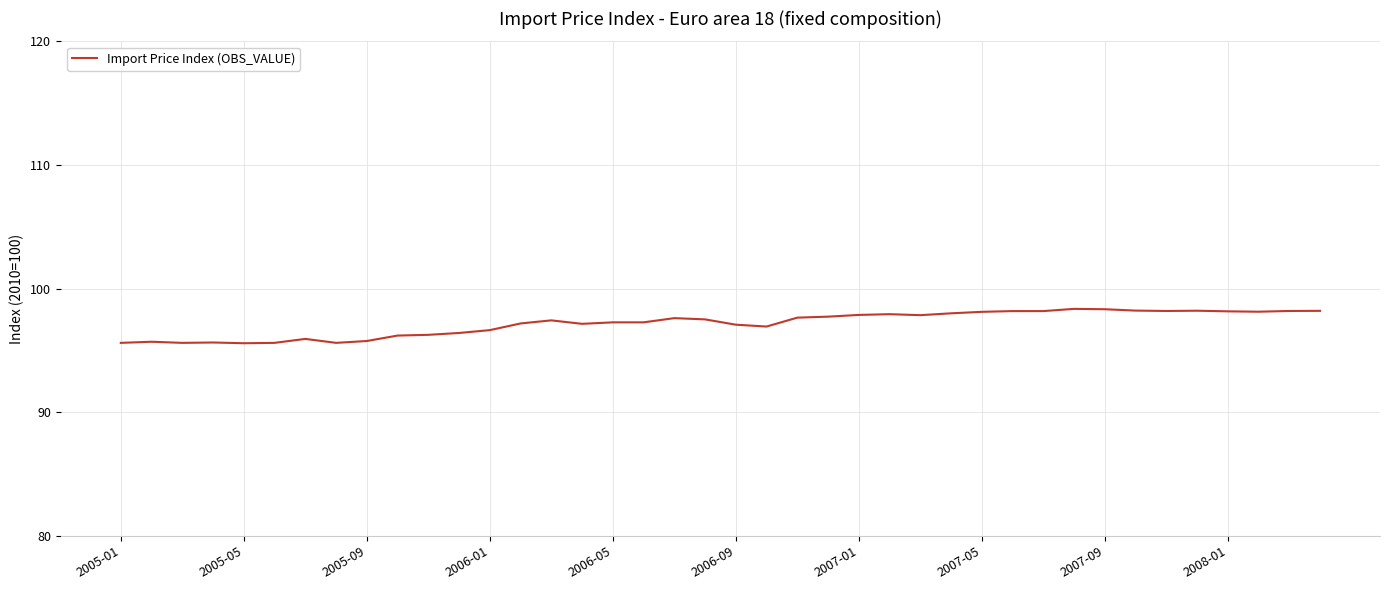

What is the greatest value displayed?

98.4